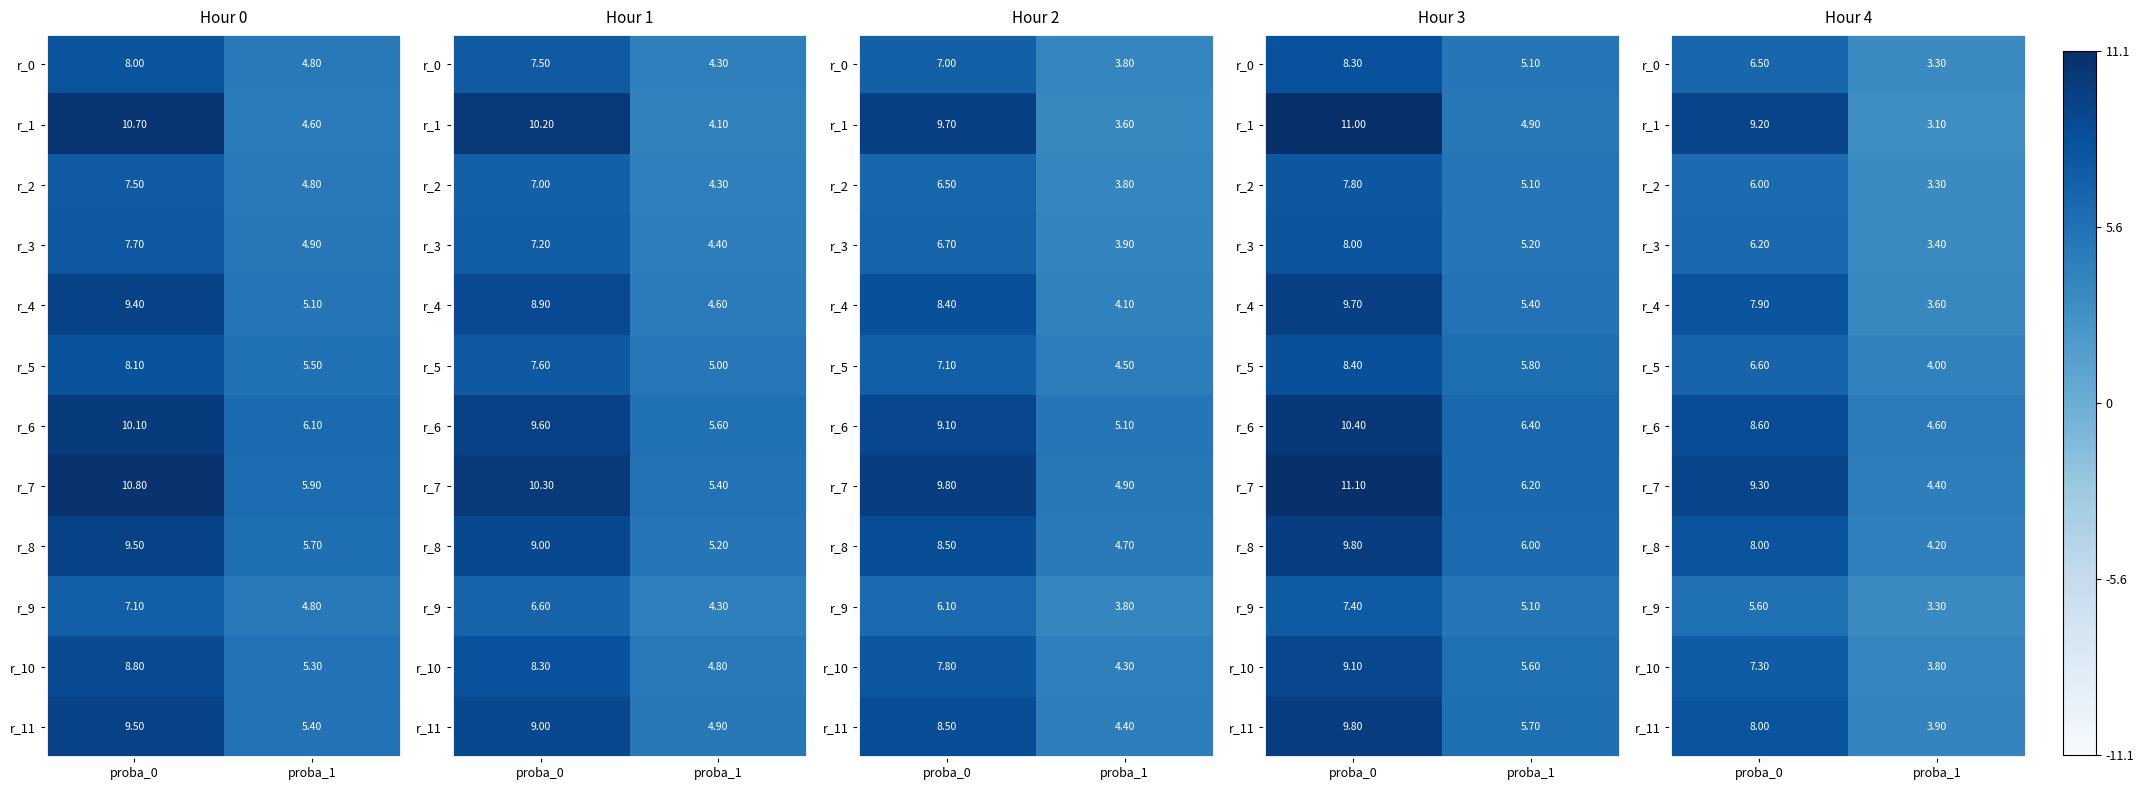

What is the smallest value displayed?

3.1